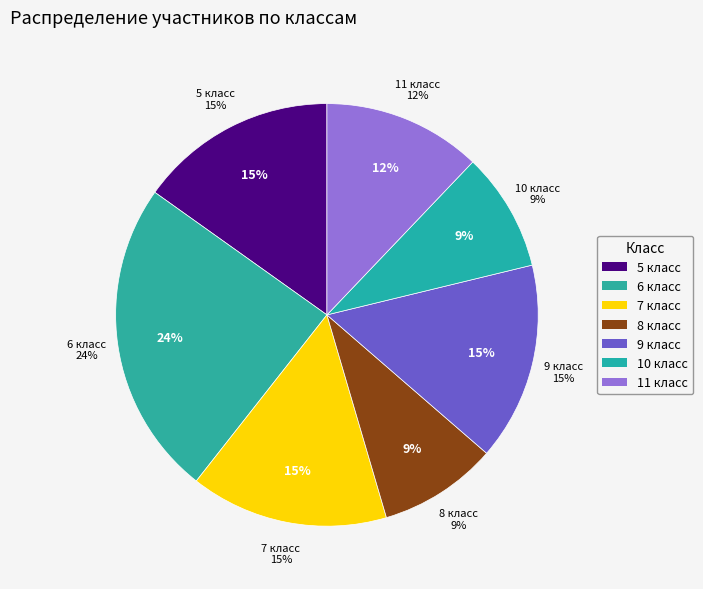

Which slice is the largest?

6 класс